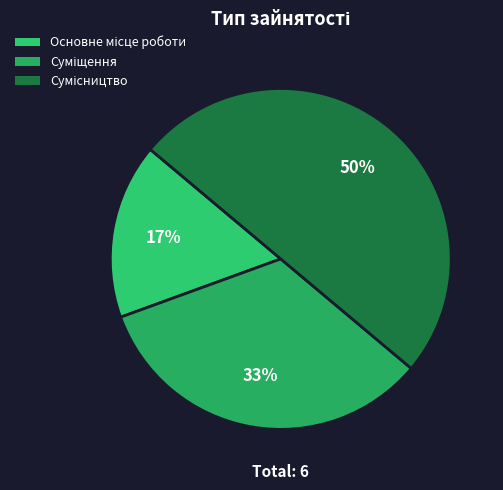

Count the number of slices in the pie.

3